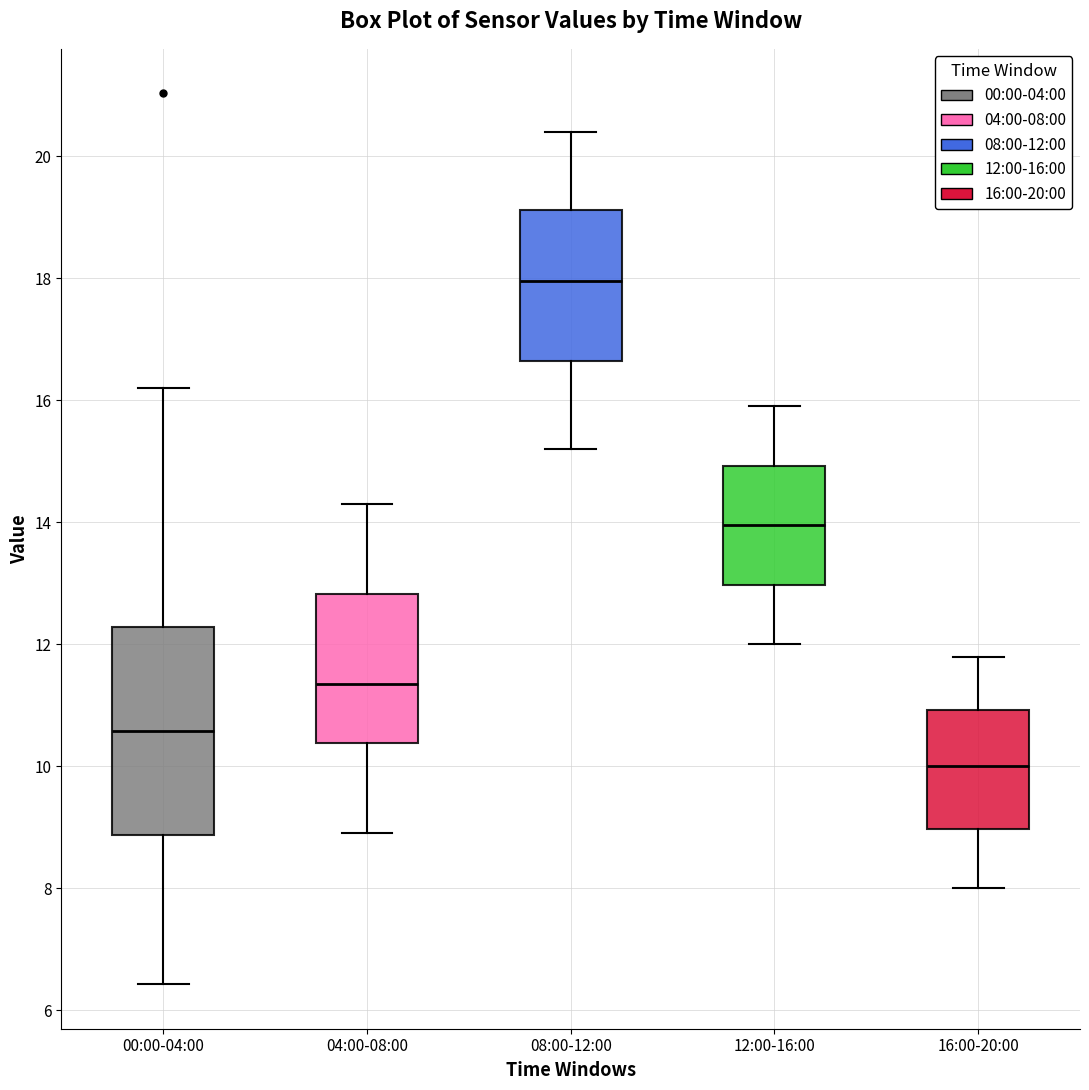

Which box's median line is the highest?

08:00-12:00